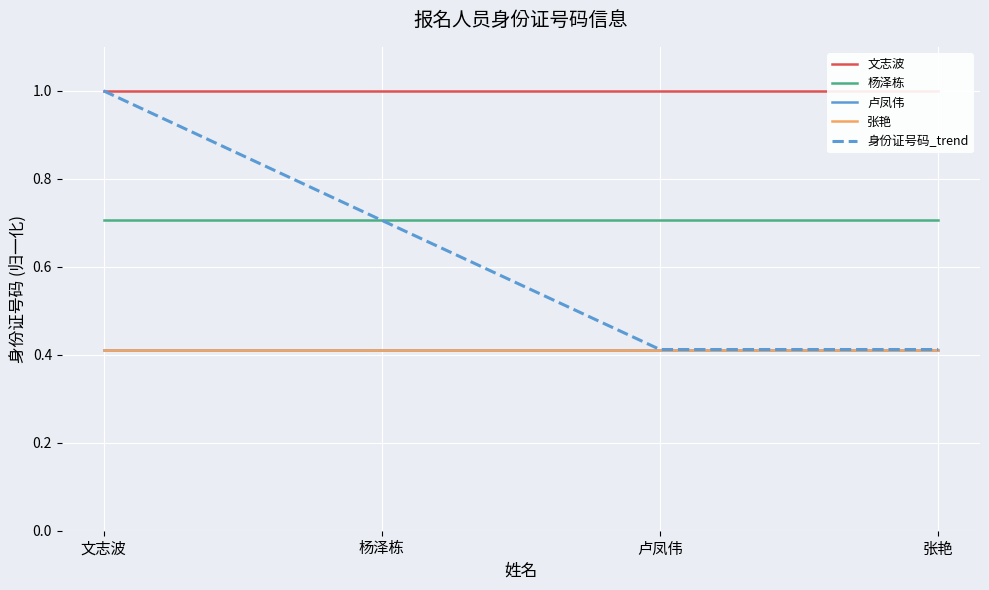

What position from the left is 文志波?

1